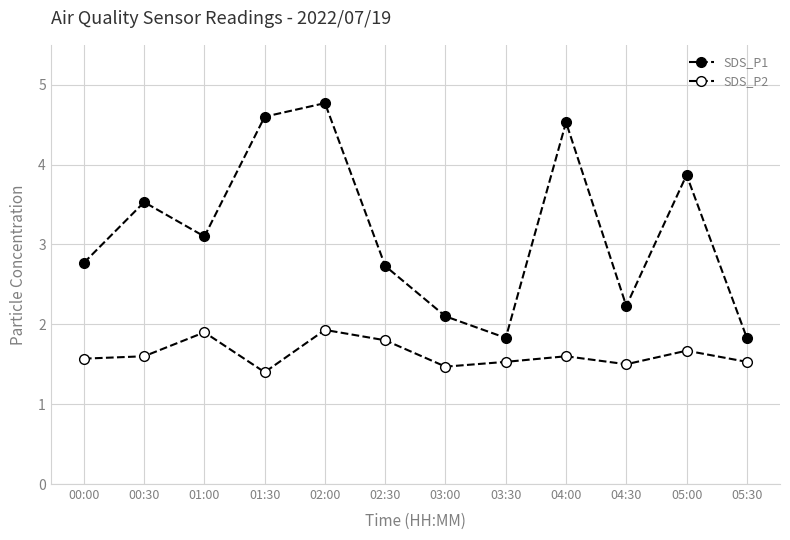

Does the chart display data point markers on the line(s)?

Yes